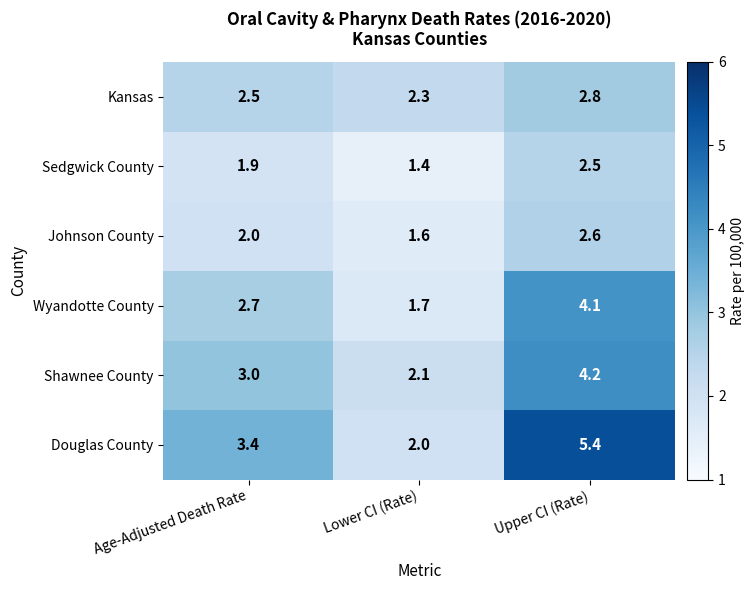

Reading left to right, list all the values displayed in this chart.

Kansas: Age-Adjusted Death Rate=2.5	Lower CI (Rate)=2.3	Upper CI (Rate)=2.8
Sedgwick County: Age-Adjusted Death Rate=1.9	Lower CI (Rate)=1.4	Upper CI (Rate)=2.5
Johnson County: Age-Adjusted Death Rate=2.0	Lower CI (Rate)=1.6	Upper CI (Rate)=2.6
Wyandotte County: Age-Adjusted Death Rate=2.7	Lower CI (Rate)=1.7	Upper CI (Rate)=4.1
Shawnee County: Age-Adjusted Death Rate=3.0	Lower CI (Rate)=2.1	Upper CI (Rate)=4.2
Douglas County: Age-Adjusted Death Rate=3.4	Lower CI (Rate)=2.0	Upper CI (Rate)=5.4